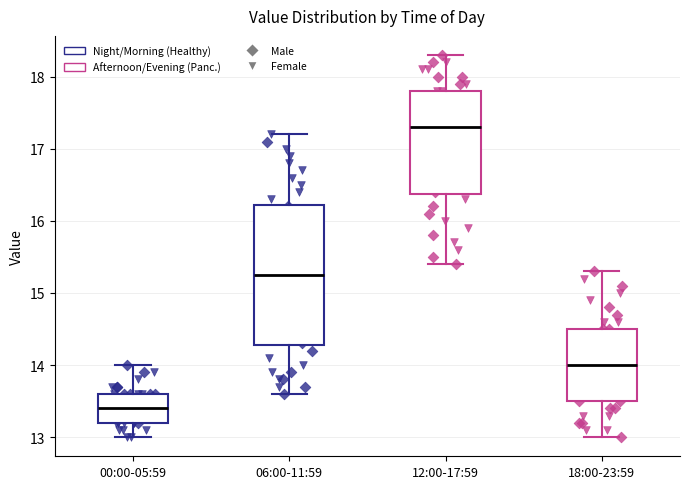

Which box's median line is the lowest?

00:00-05:59